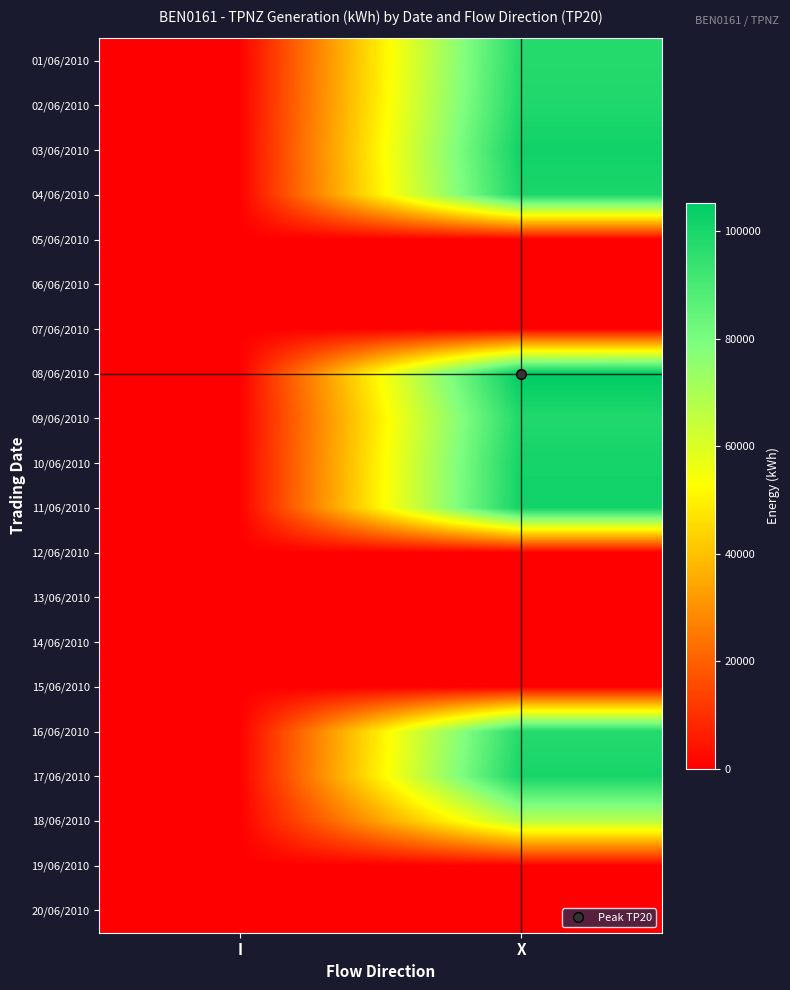

At which category is the sum across all series the highest?

X